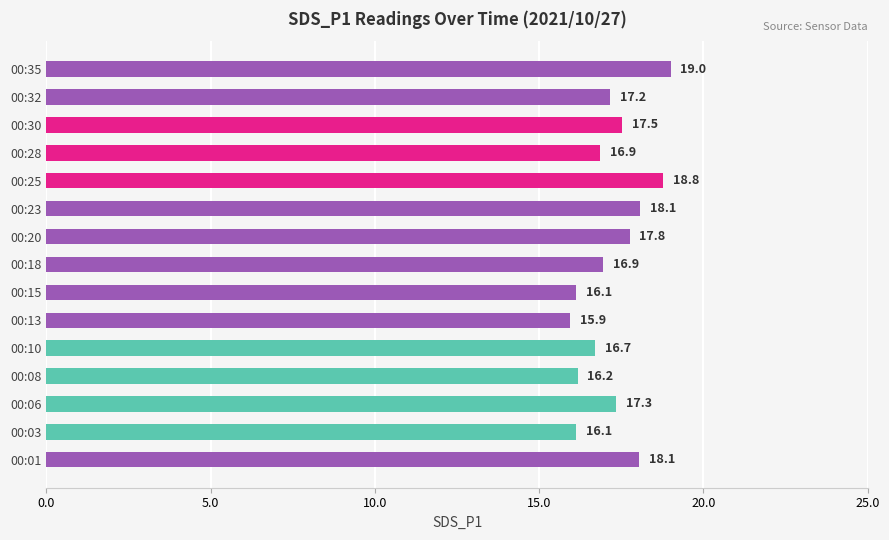

Which has a higher value, 00:06 or 00:23?

00:23